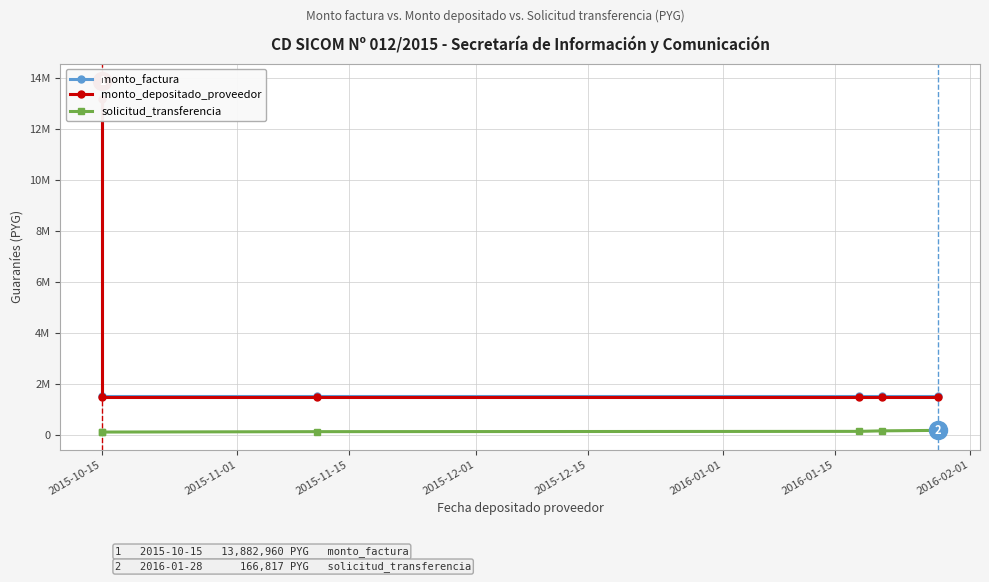

True or false: monto_depositado_proveedor and monto_factura intersect in this chart.

False